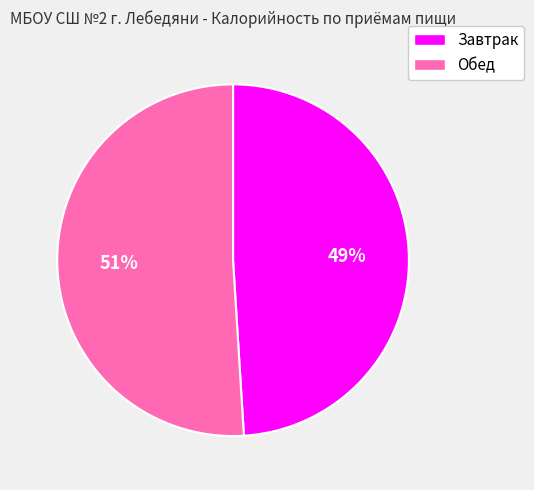

Do Завтрак and Обед together represent more than half of the pie?

Yes